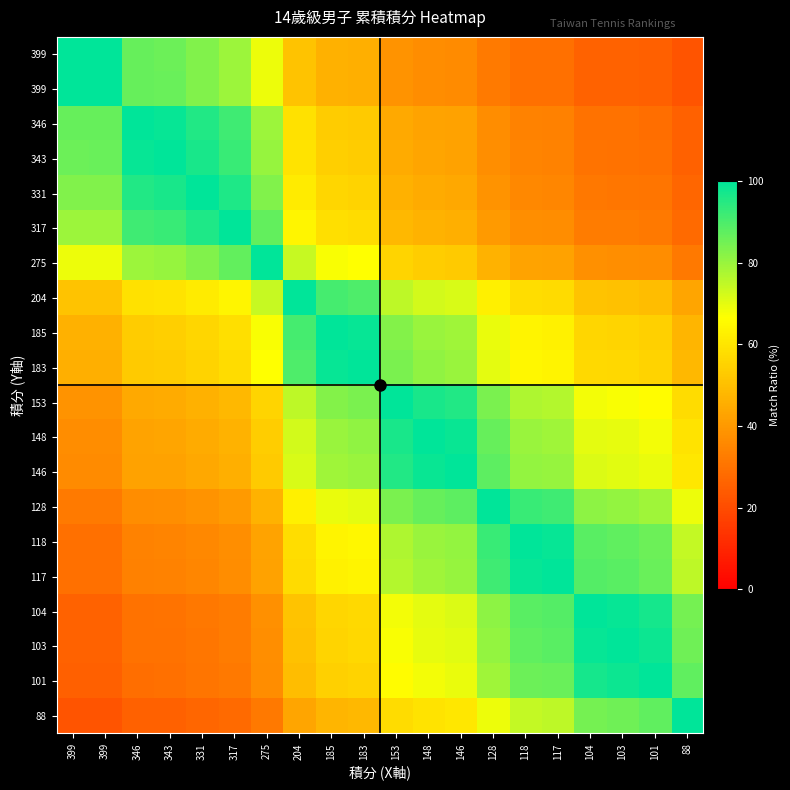

What value does the data have at 346?

86.7